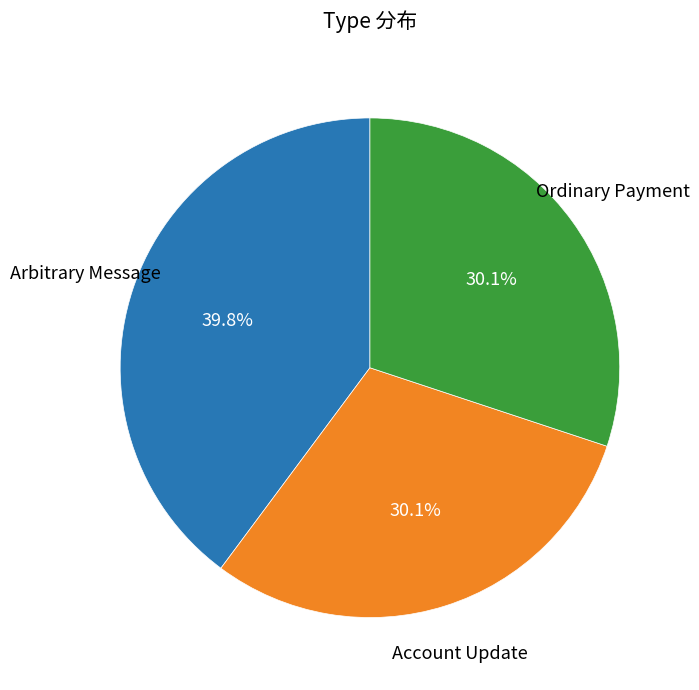

Does any single category account for the majority?

No